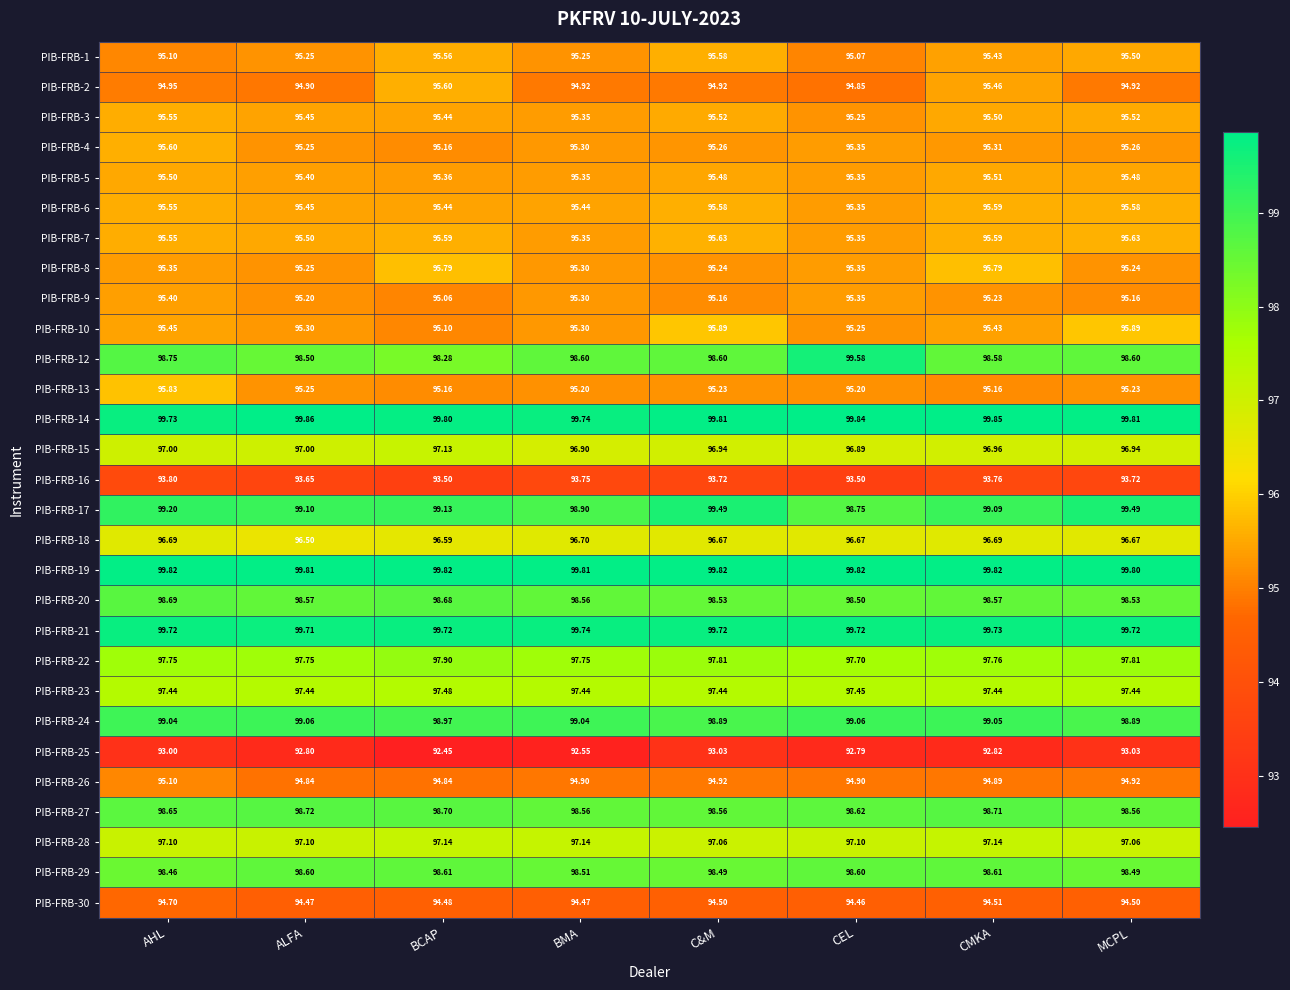

At which category is the sum across all series the highest?

AHL